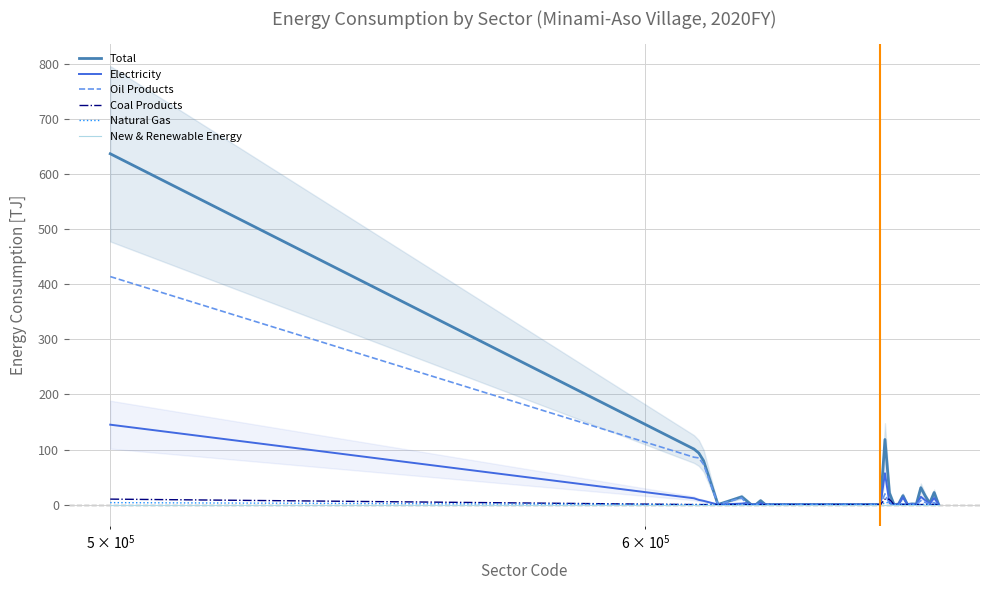

True or false: New & Renewable Energy and Electricity cross at least once.

False